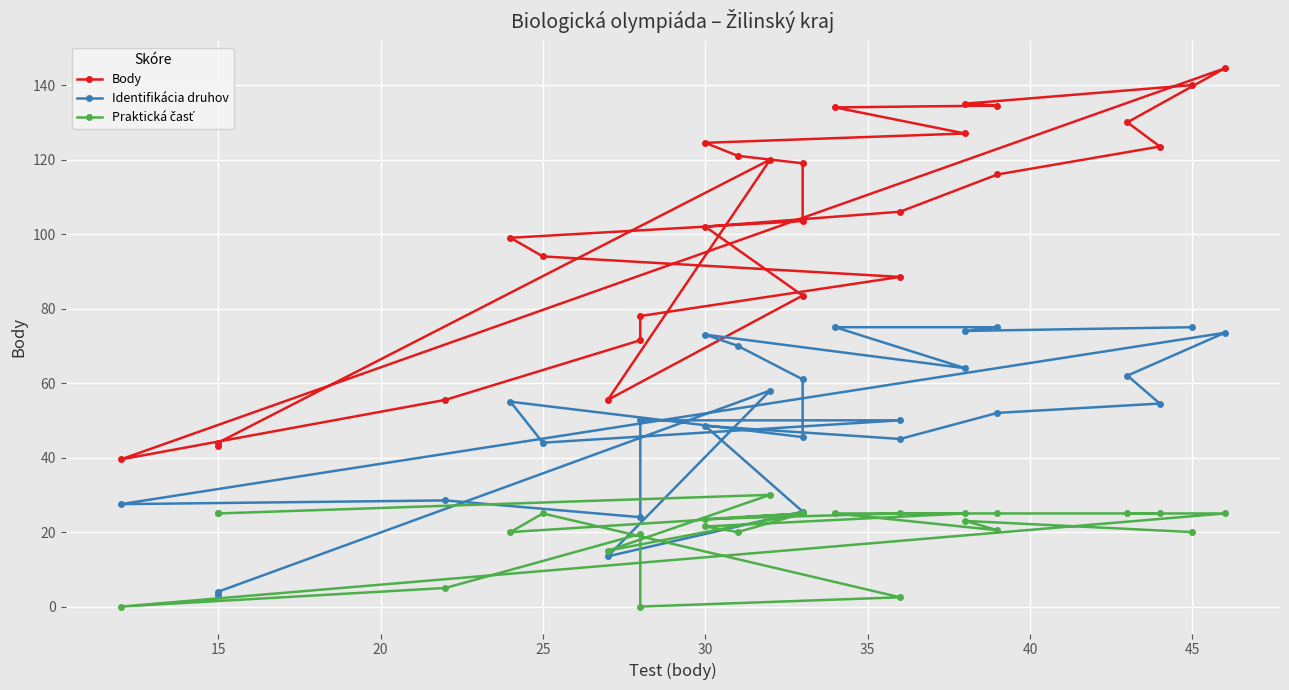

What are all the series names shown in the legend?

Body, Identifikácia druhov, Praktická časť